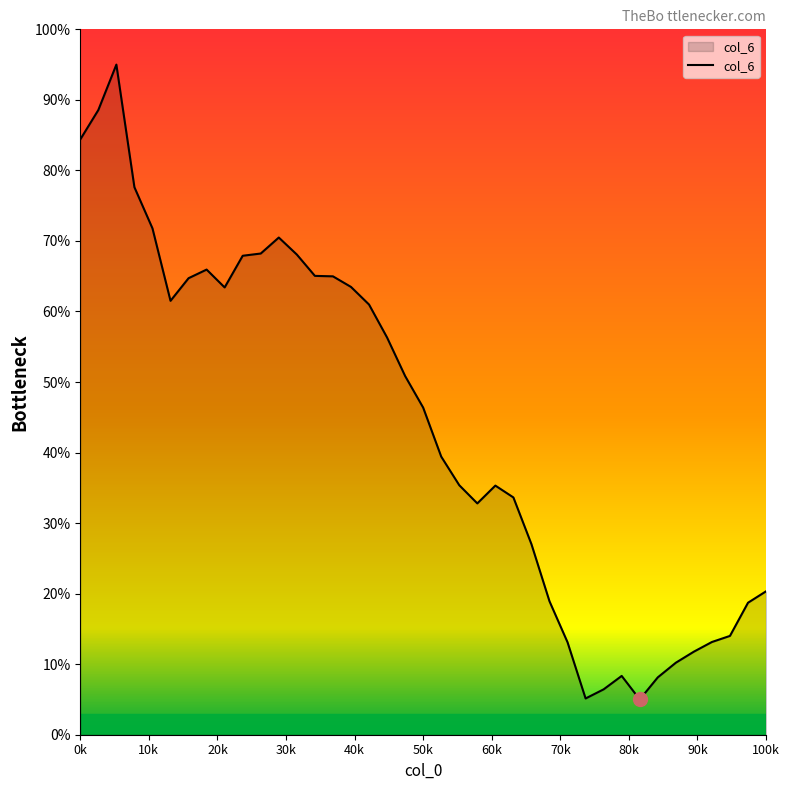

What is the minimum value shown in the chart?

5.0